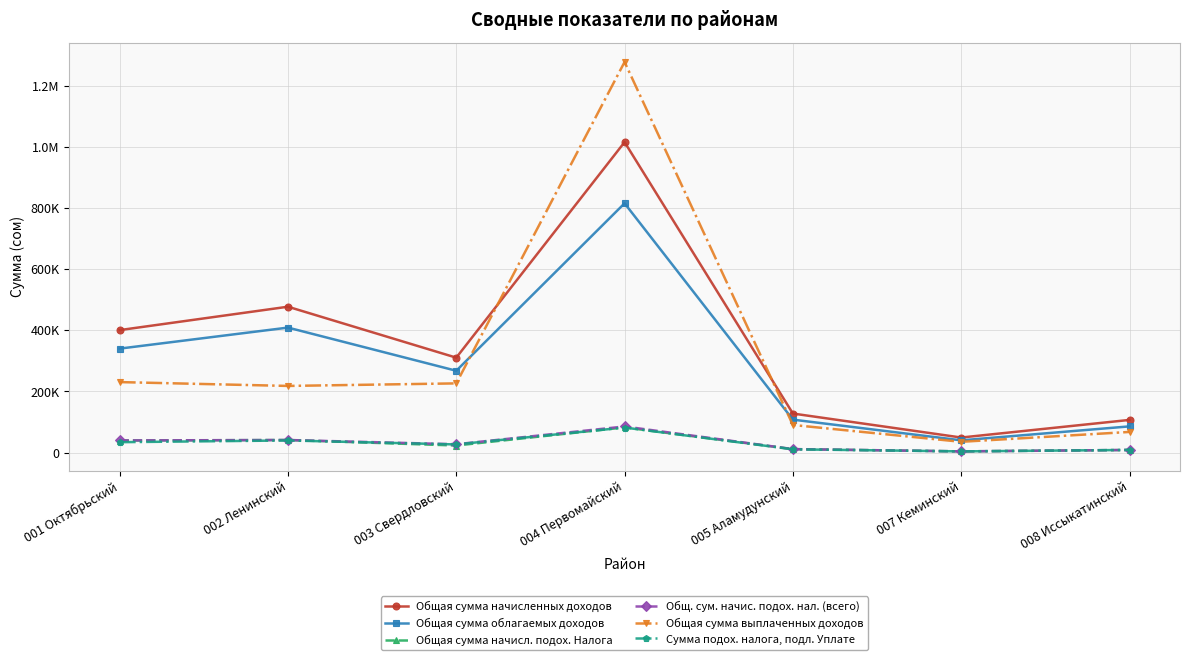

Reading left to right, list all the values displayed in this chart.

Общая сумма начисленных доходов: 001 Октябрьский=400426.0	002 Ленинский=476897.8	003 Свердловский=310358.2	004 Первомайский=1014930.1	005 Аламудунский=127688.1	007 Кеминский=49278.1	008 Иссыкатинский=106853.9
Общая сумма облагаемых доходов: 001 Октябрьский=339918.4	002 Ленинский=408644.8	003 Свердловский=267536.0	004 Первомайский=814966.1	005 Аламудунский=107765.6	007 Кеминский=40107.0	008 Иссыкатинский=85700.7
Общая сумма начисл. подох. Налога: 001 Октябрьский=39549.1	002 Ленинский=41121.9	003 Свердловский=23204.1	004 Первомайский=82320.6	005 Аламудунский=11322.3	007 Кеминский=4018.6	008 Иссыкатинский=8569.8
Общ. сум. начис. подох. нал. (всего): 001 Октябрьский=39769.2	002 Ленинский=41178.0	003 Свердловский=27358.5	004 Первомайский=85416.5	005 Аламудунский=11441.8	007 Кеминский=4047.3	008 Иссыкатинский=8691.2
Общая сумма выплаченных доходов: 001 Октябрьский=230505.8	002 Ленинский=217929.4	003 Свердловский=226262.5	004 Первомайский=1276879.9	005 Аламудунский=90280.6	007 Кеминский=35283.6	008 Иссыкатинский=67539.6
Сумма подох. налога, подл. Уплате: 001 Октябрьский=34058.2	002 Ленинский=39654.8	003 Свердловский=26692.4	004 Первомайский=81918.2	005 Аламудунский=10750.6	007 Кеминский=3979.1	008 Иссыкатинский=8678.7